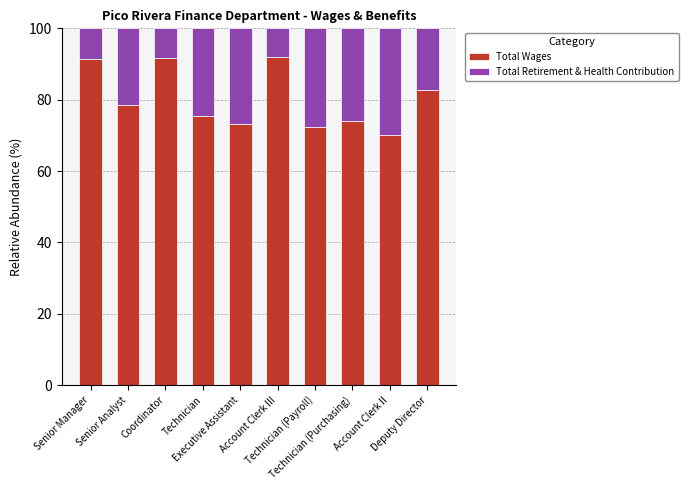

What is the average value of the Total Wages series?

80.1